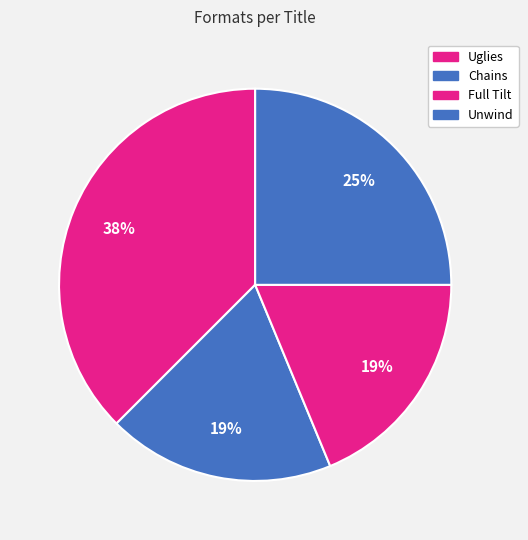

Which slice is the smallest?

Chains